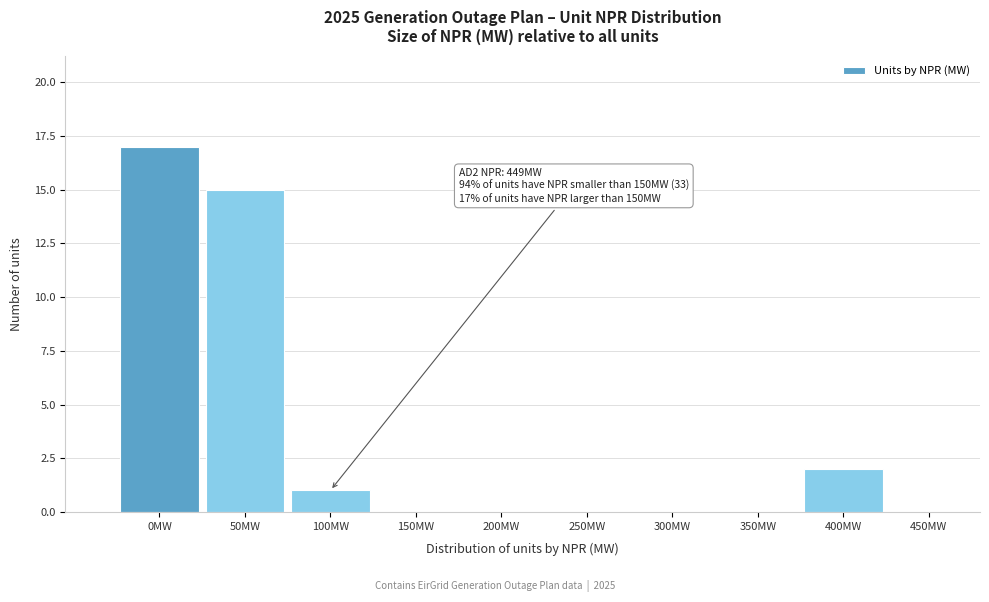

Reading left to right, extract all data points from this chart.

0MW=17	50MW=15	100MW=1	150MW=0	200MW=0	250MW=0	300MW=0	350MW=0	400MW=2	450MW=0